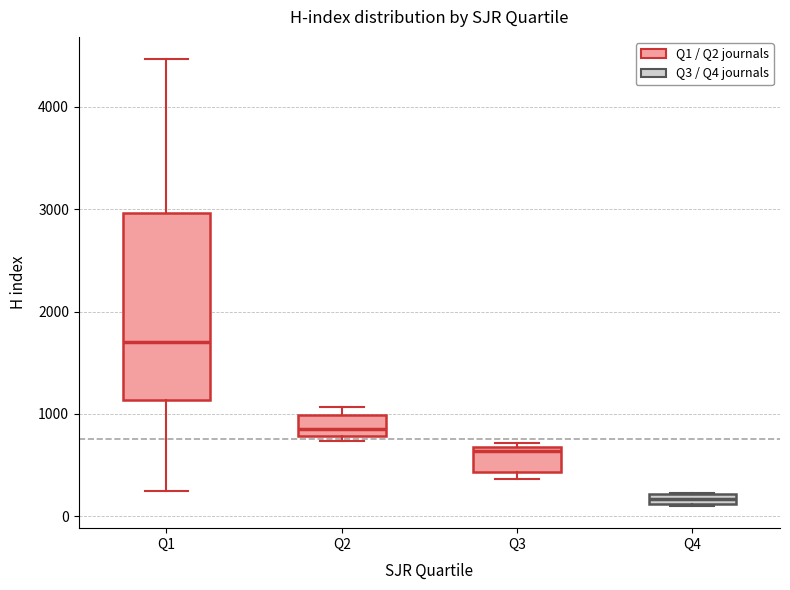

Where does the median line of the box for Q3 sit on the y-axis? The values are not printed on the chart, so give them approximately, as read against the axis.

600